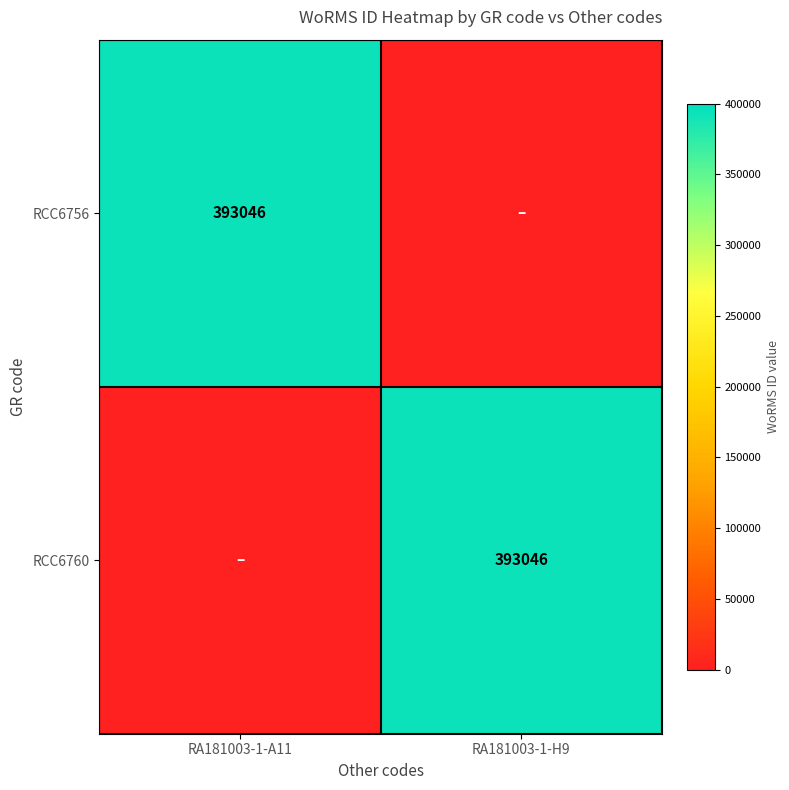

What is the spread (max minus min) of values at RA181003-1-A11?

393046